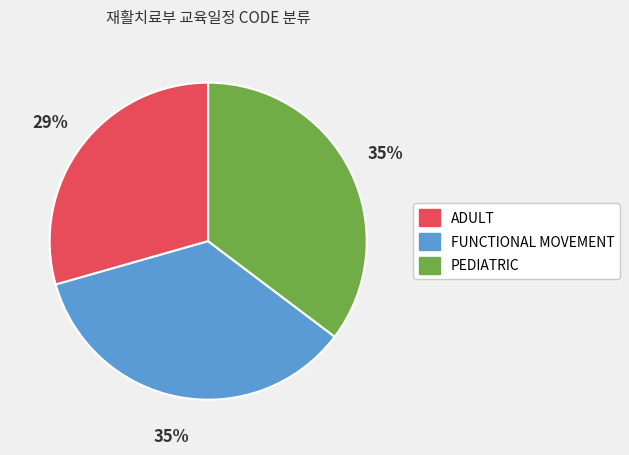

The ADULT slice represents 29% of the pie. True or false?

True